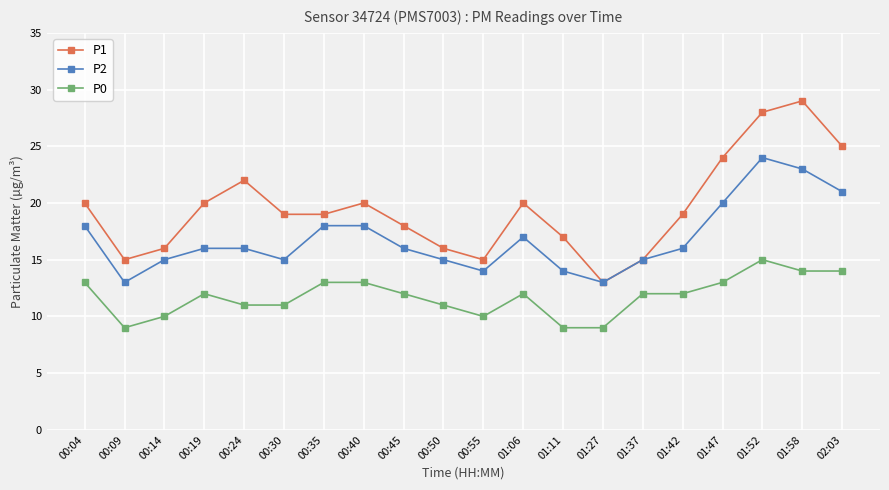

True or false: P2 and P0 intersect in this chart.

False